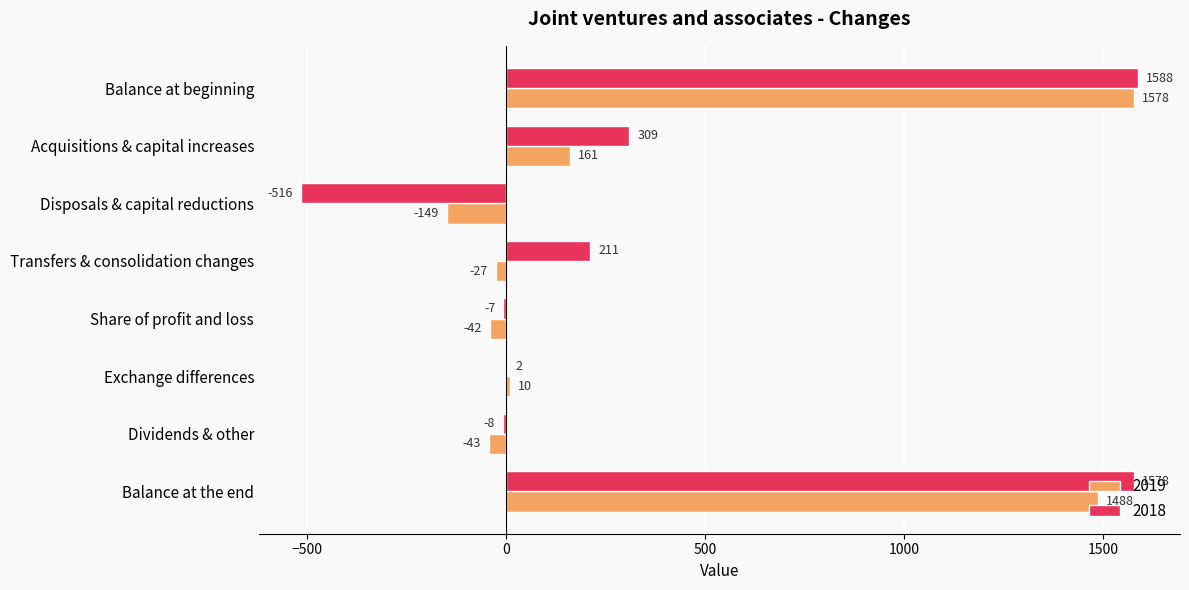

How many positive values does the 2018 series have?

5